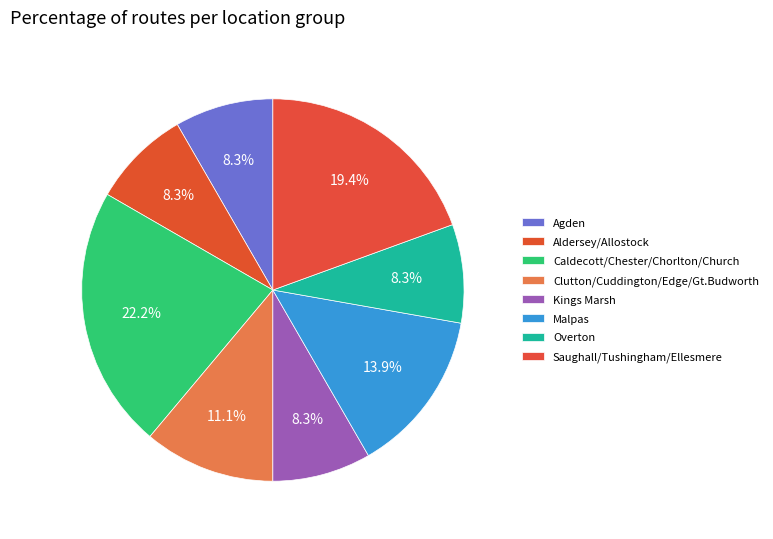

How many slices are in this pie chart?

8